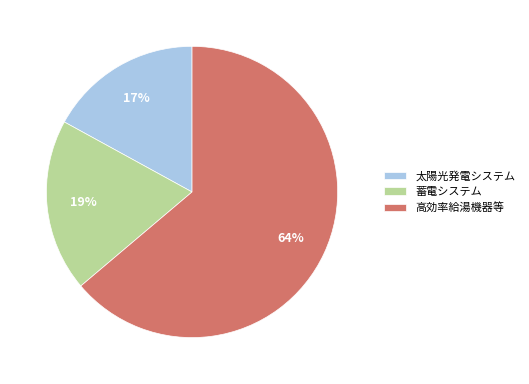

Which has a higher value, 太陽光発電システム or 高効率給湯機器等?

高効率給湯機器等